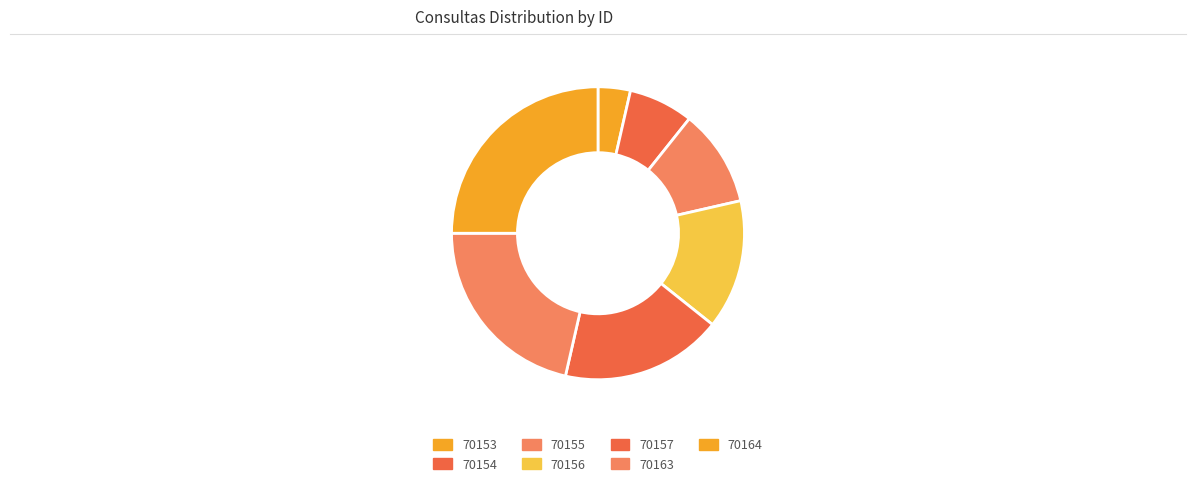

How many slices are in this pie chart?

7